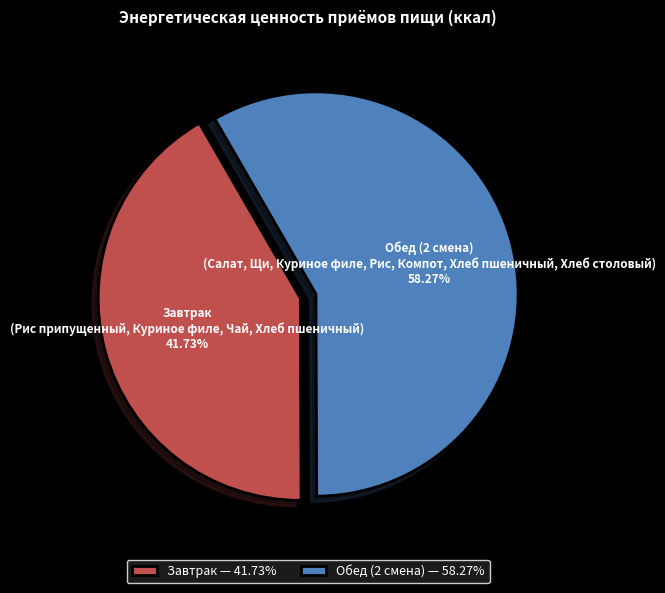

To the nearest percent, what is the average slice percentage?

50%